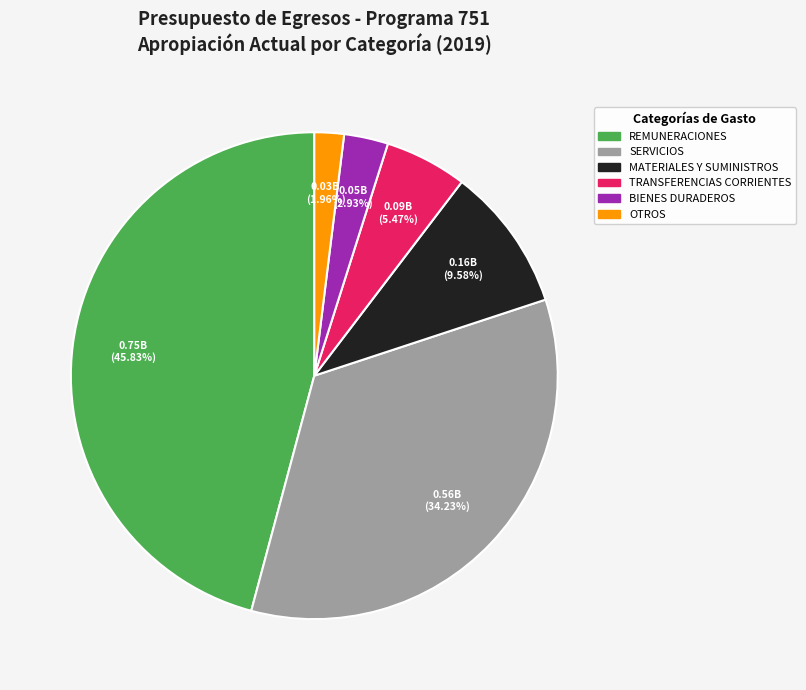

The MATERIALES Y SUMINISTROS slice represents 1% of the pie. True or false?

False